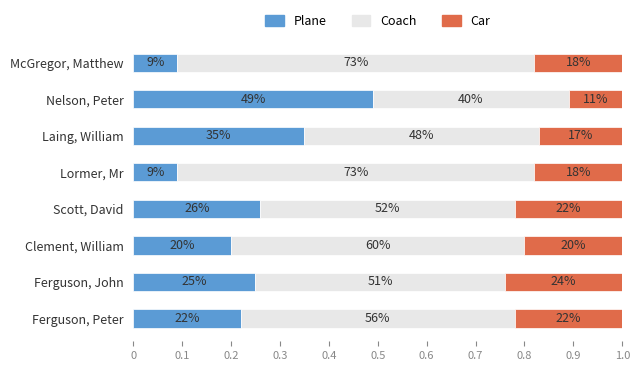

Which series has the largest total across all categories?

Coach